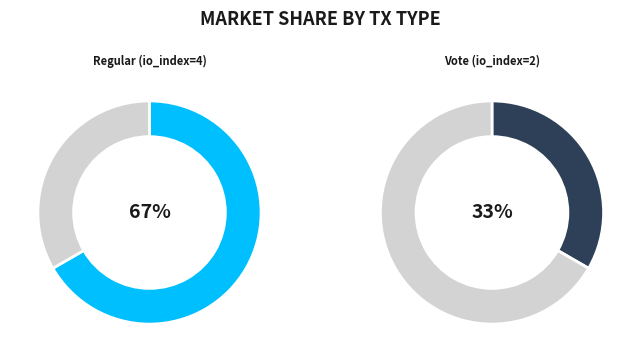

How many segments does this pie chart have?

2